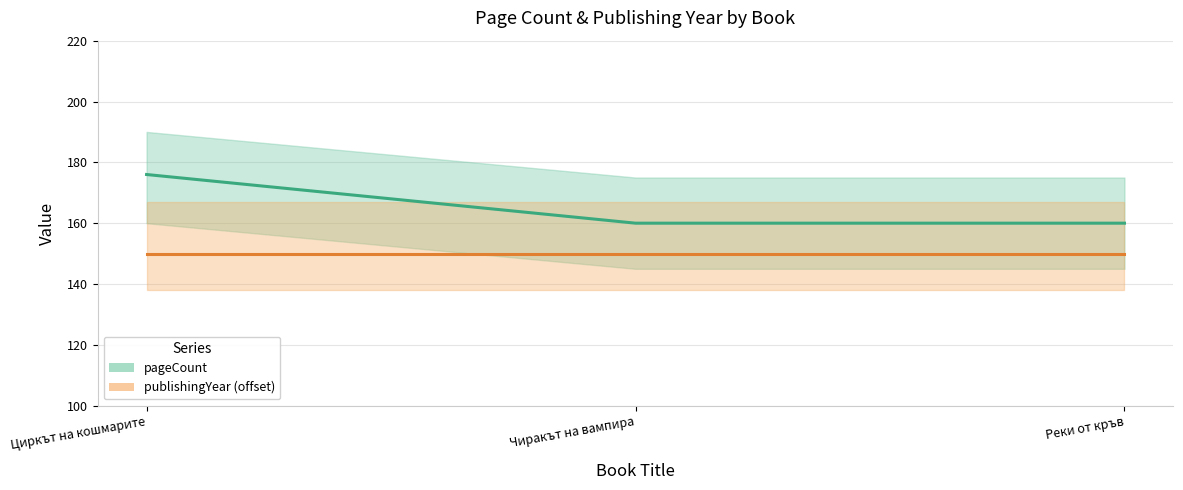

What is the label of the 2nd point from the left?

Чиракът на вампира